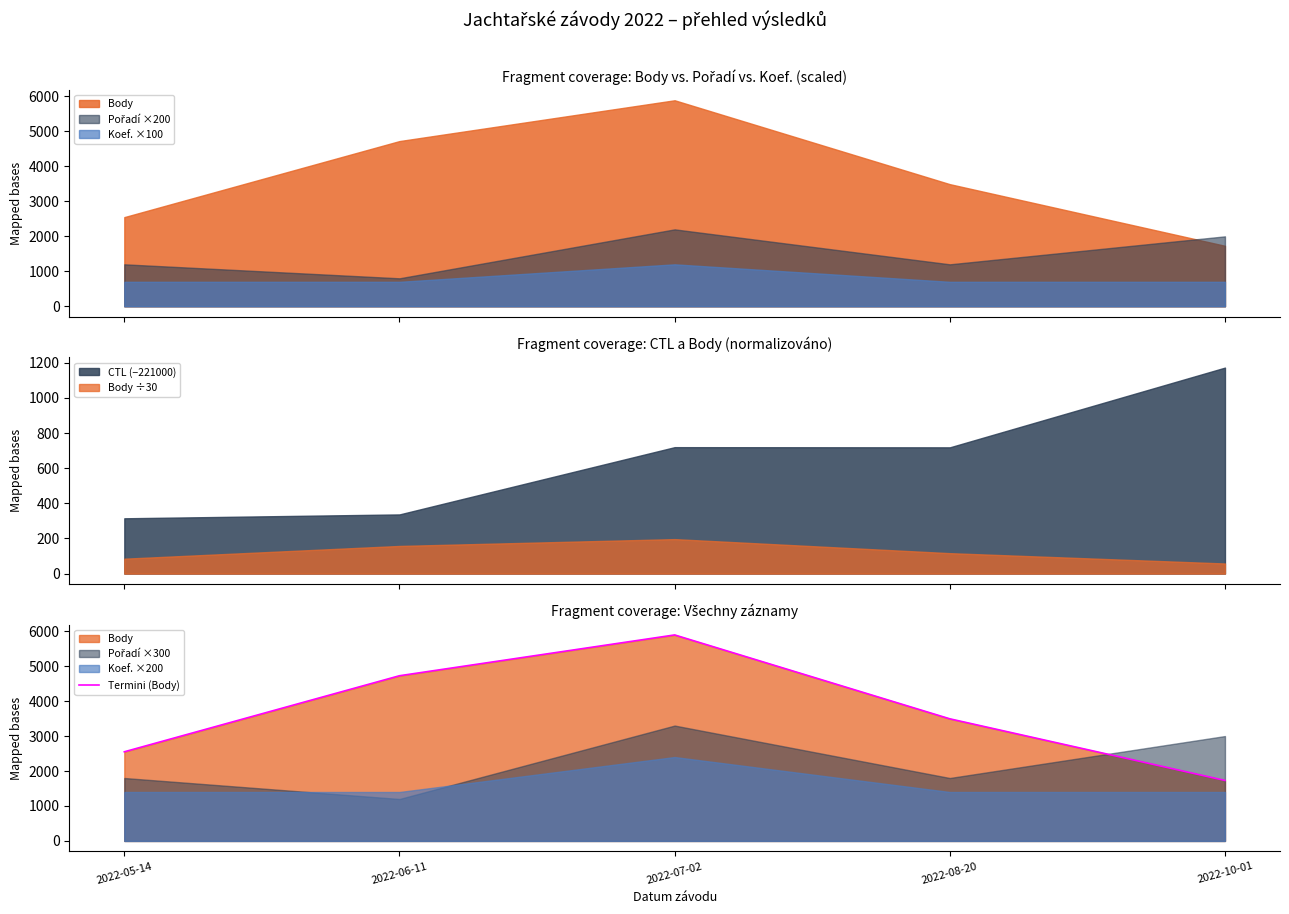

How many categories are shown in the chart?

5